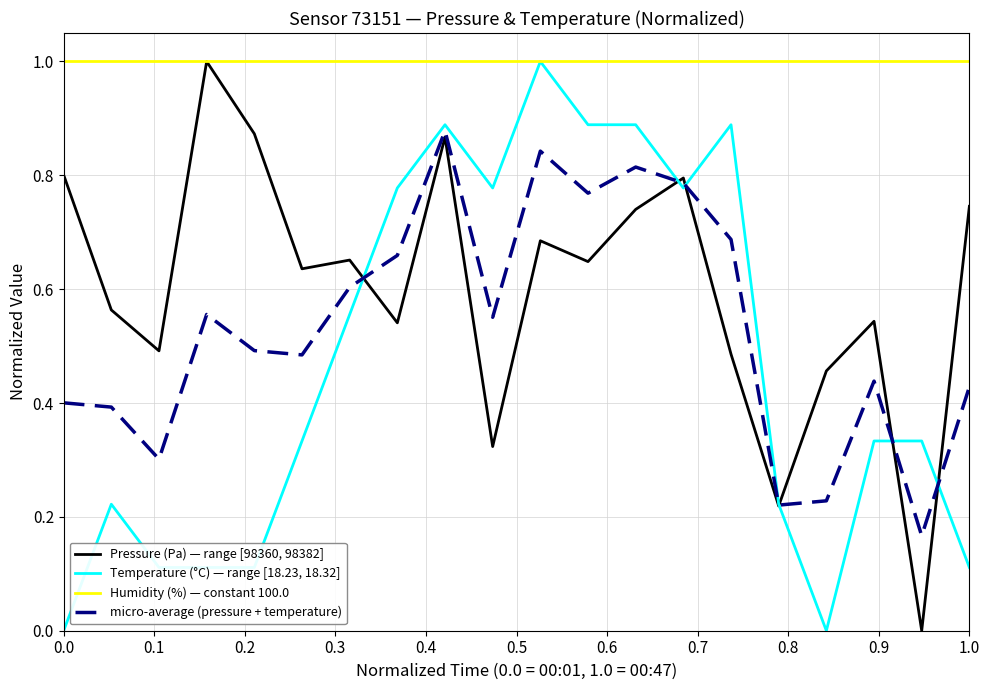

What is the maximum value for Pressure (Pa) — range [98360, 98382]?

1.0